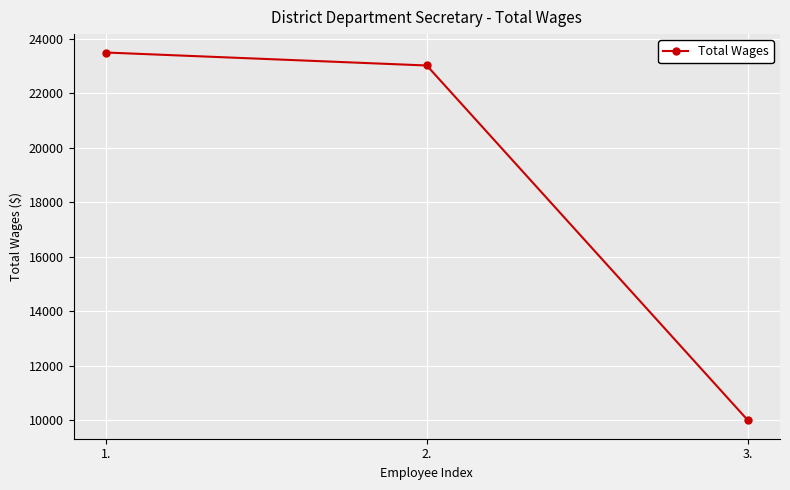

At which label does the data first exceed 23019?

1.